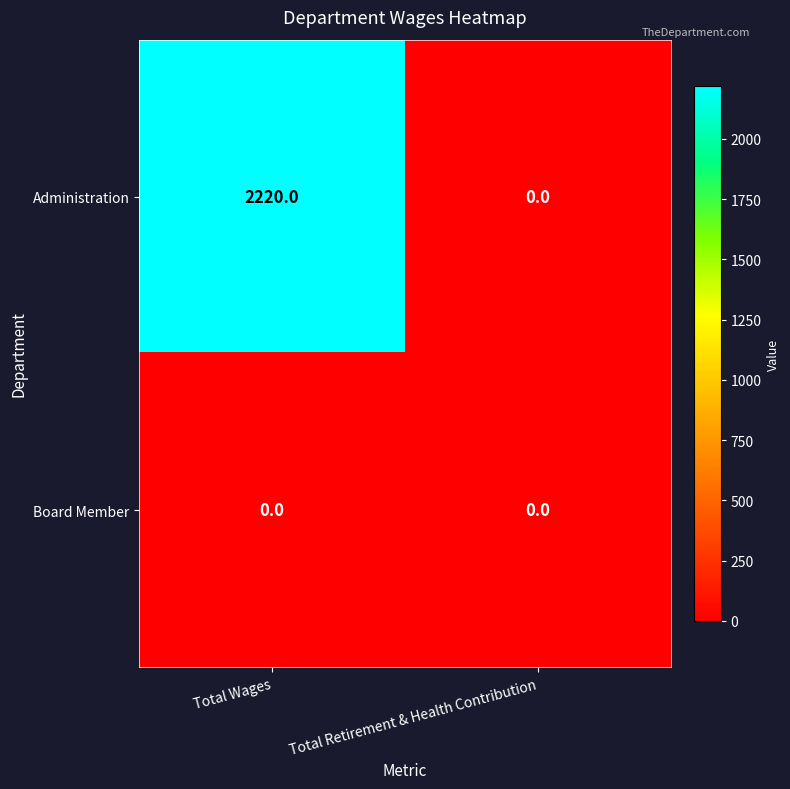

Which label corresponds to the largest value in the chart?

Total Wages